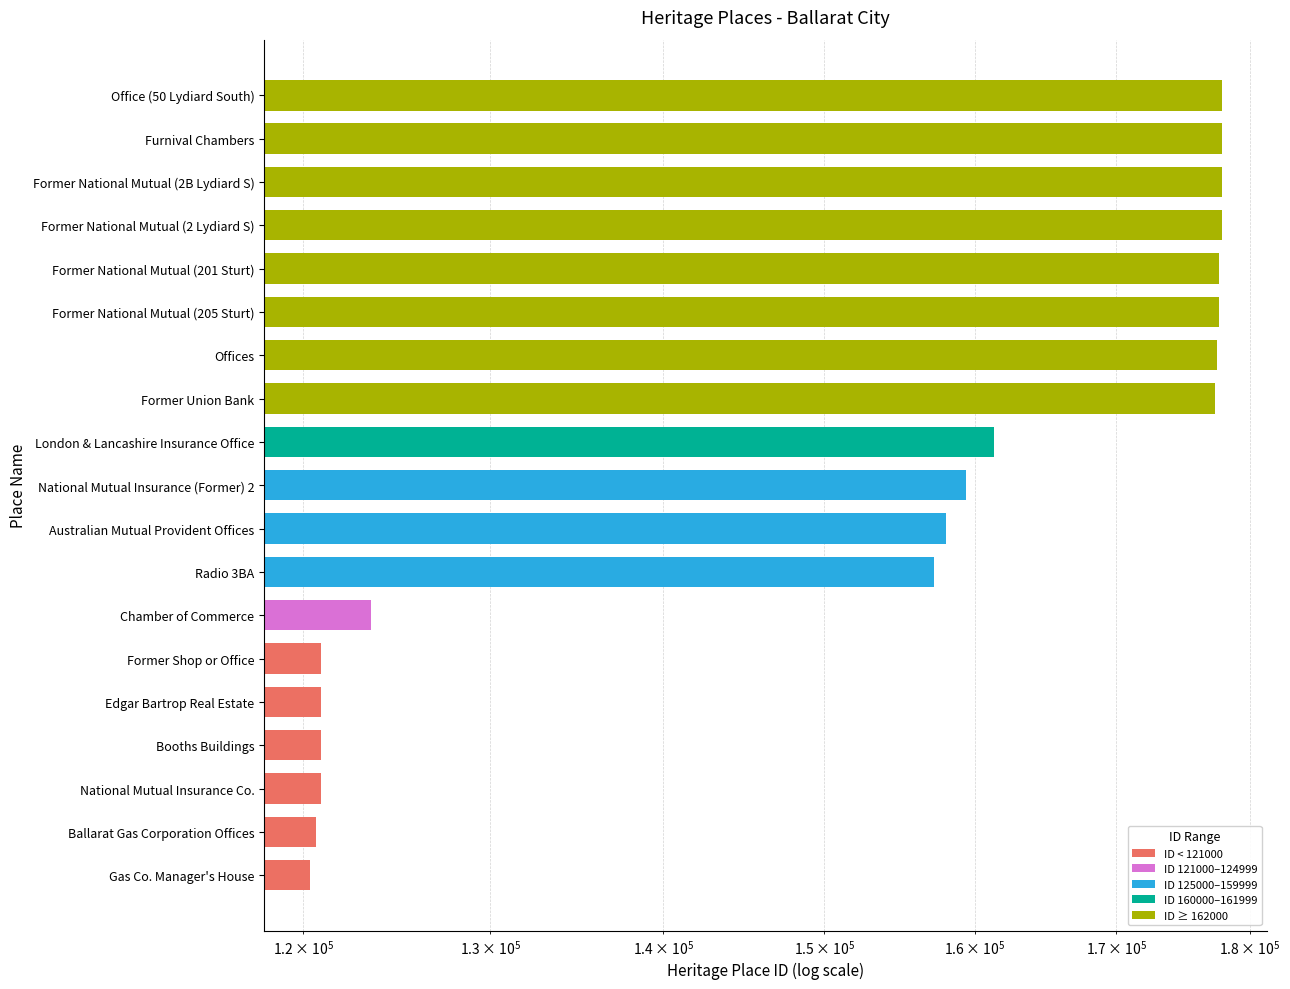

Reading right to left, what are all the values shown in this chart?

177857	177855	177851	177850	177685	177684	177481	177390	161365	159404	158036	157216	123559	120913	120912	120908	120901	120678	120327